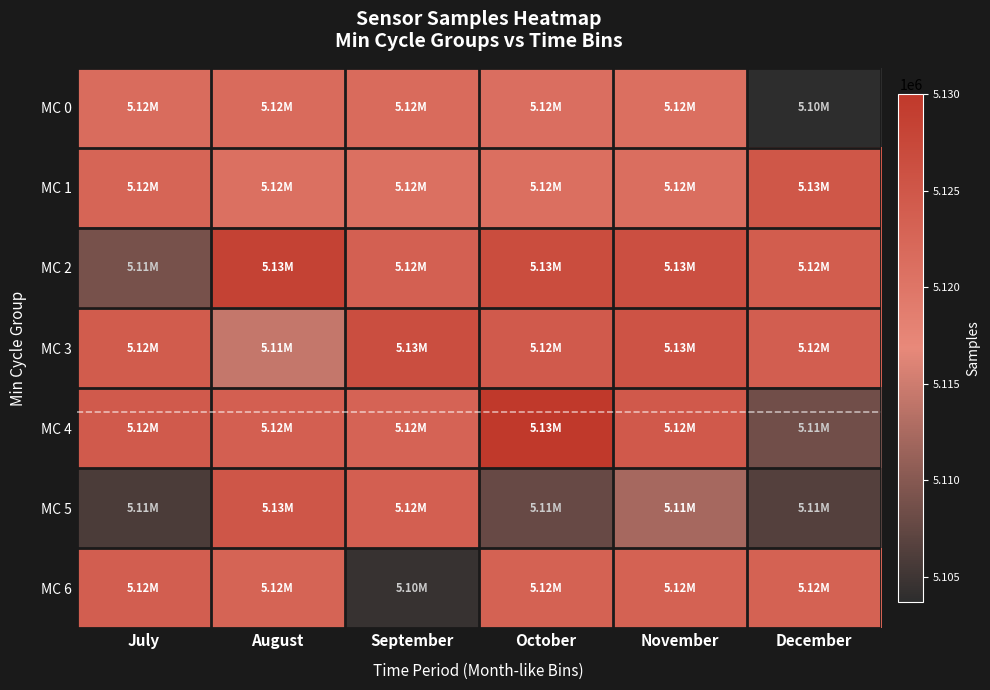

Reading right to left, list all the values displayed in this chart.

MC 0: December=5103700	November=5120987	October=5121145	September=5121732	August=5121725	July=5121500
MC 1: December=5125047	November=5121196	October=5121051	September=5120901	August=5120916	July=5122623
MC 2: December=5124049	November=5126240	October=5126626	September=5123527	August=5128399	July=5109026
MC 3: December=5123803	November=5125517	October=5124382	September=5126390	August=5114390	July=5124191
MC 4: December=5108579	November=5124587	October=5130017	September=5123017	August=5123605	July=5124442
MC 5: December=5106576	November=5112295	October=5107875	September=5123619	August=5125160	July=5105890
MC 6: December=5123182	November=5123182	October=5123182	September=5104490	August=5122907	July=5123830